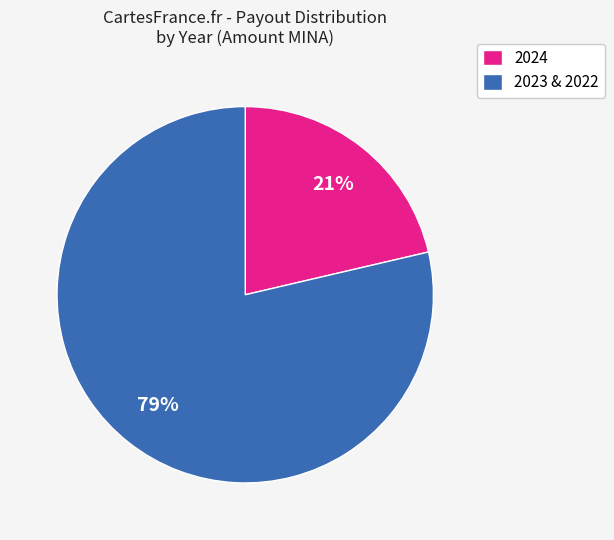

Which slice is the largest?

2023 & 2022